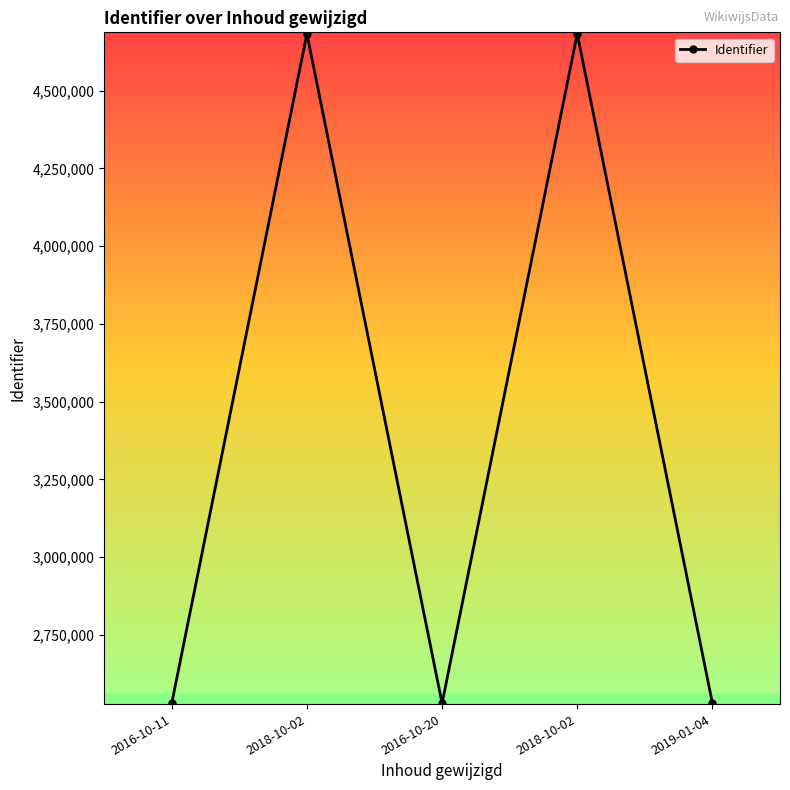

What is the change in value from 2018-10-02 to 2019-01-04?

-2152719